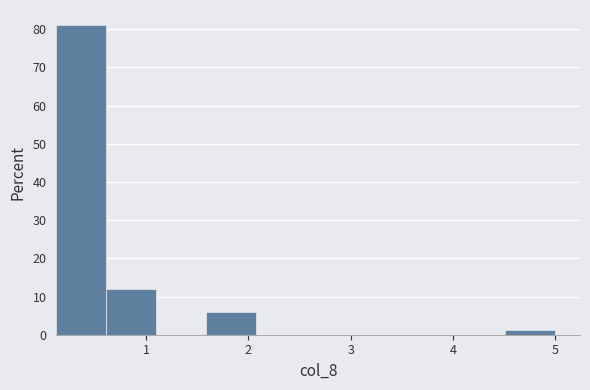

Reading left to right, transcribe this chart: for each bar, give the range it covers on the x-axis and its height. Neither the bar edges nor the heights are printed on the chart, so give them approximately, as read against the axes.

0.1 to 0.6: 81
0.6 to 1.1: 12
1.1 to 1.6: 0
1.6 to 2.1: 6
2.1 to 2.6: 0
2.6 to 3.0: 0
3.0 to 3.5: 0
3.5 to 4.0: 0
4.0 to 4.5: 0
4.5 to 5.0: 1